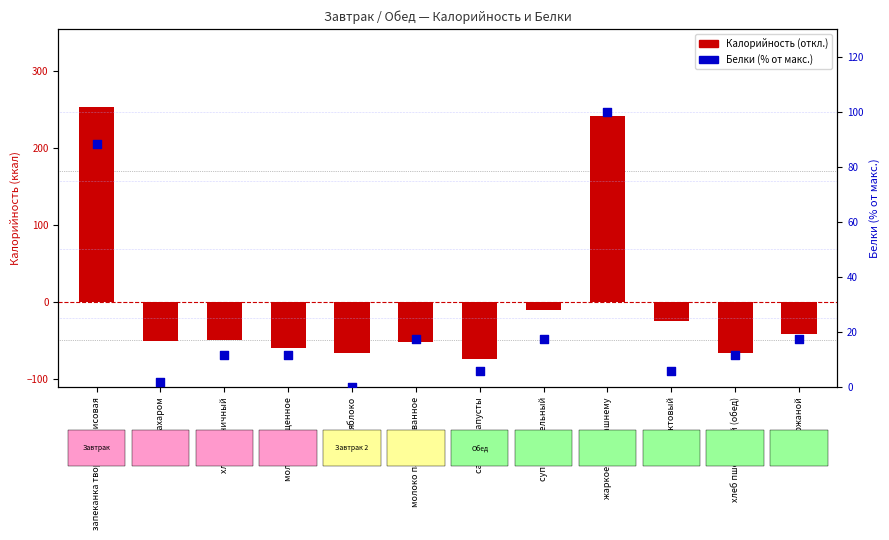

At which category is the sum across all series the highest?

запеканка творожно-рисовая